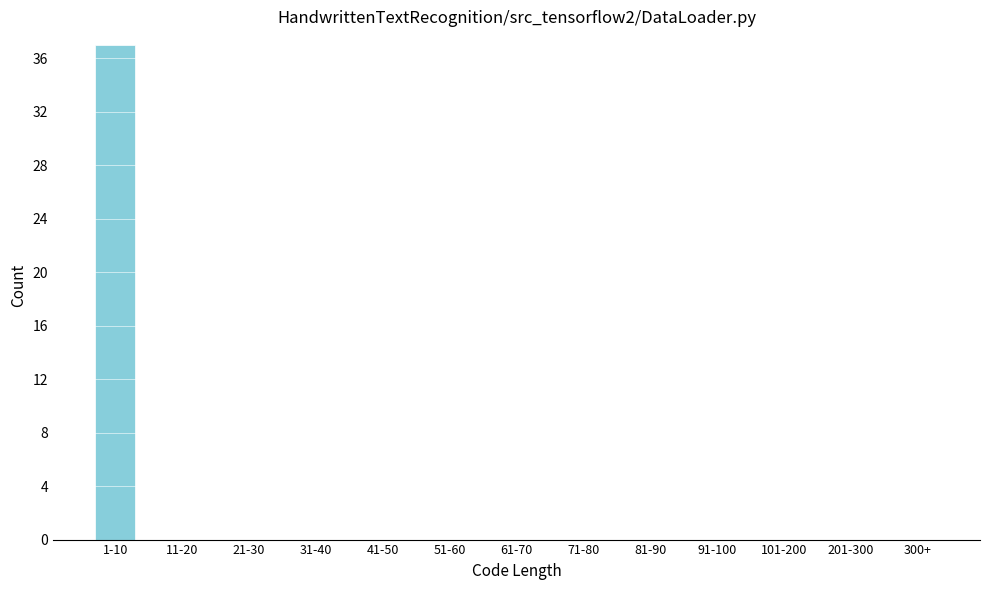

Reading left to right, list all the values displayed in this chart.

1-10=37	11-20=0	21-30=0	31-40=0	41-50=0	51-60=0	61-70=0	71-80=0	81-90=0	91-100=0	101-200=0	201-300=0	300+=0